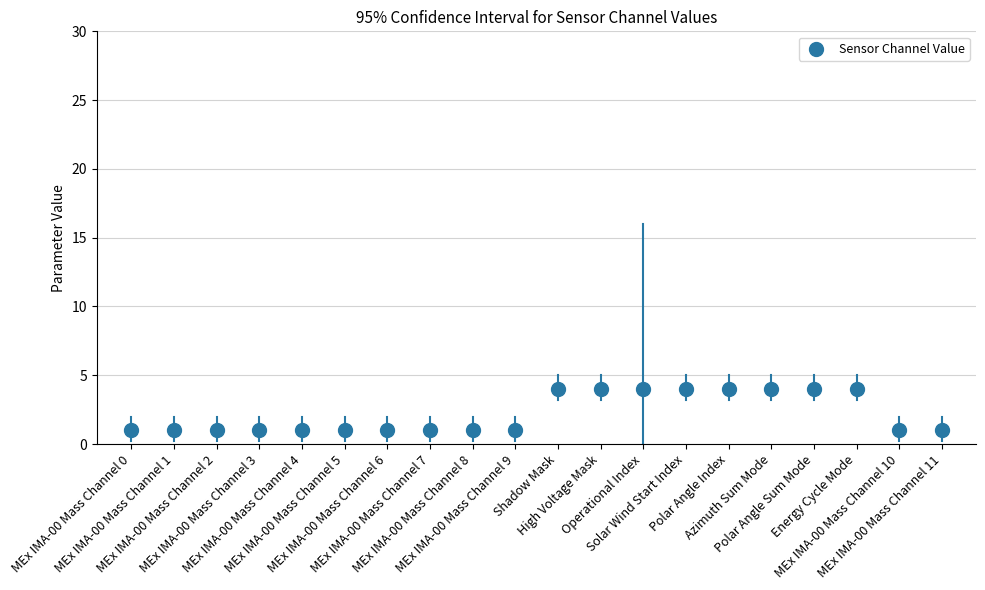

What is the range of Y values (max minus min)?

3